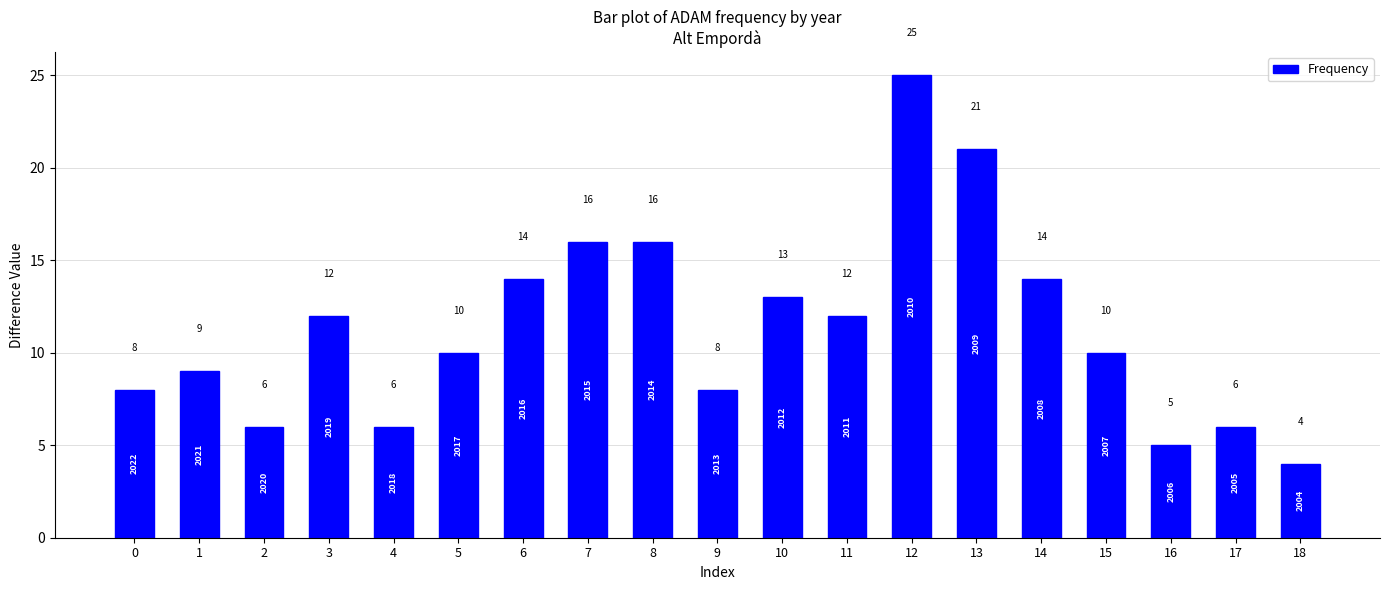

Is it true that the value at 13 is 21?

True